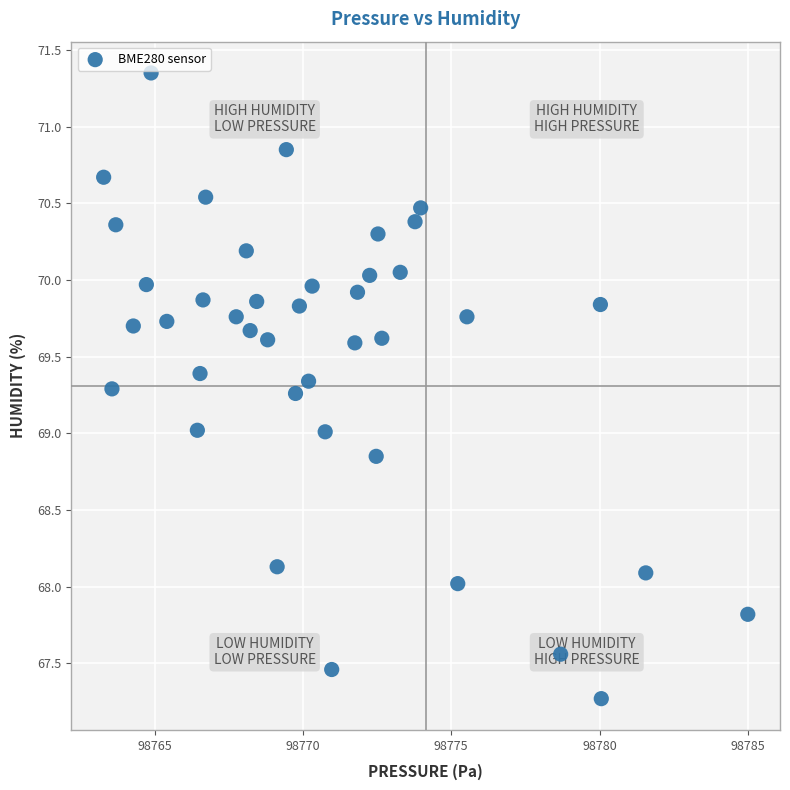

What is the range of Y values (max minus min)?

4.1